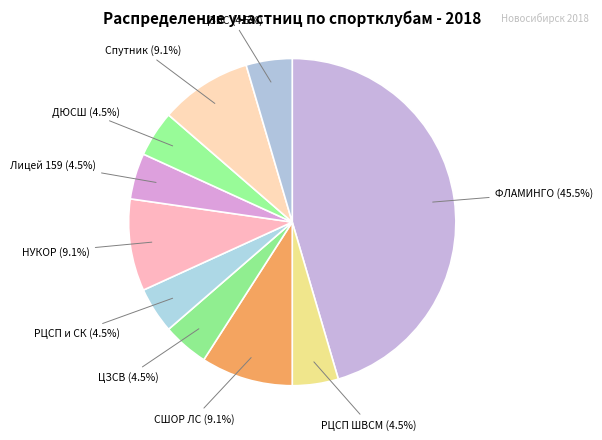

What is the ratio of the value at РЦСП ШВСМ to the value at Спутник?

0.5